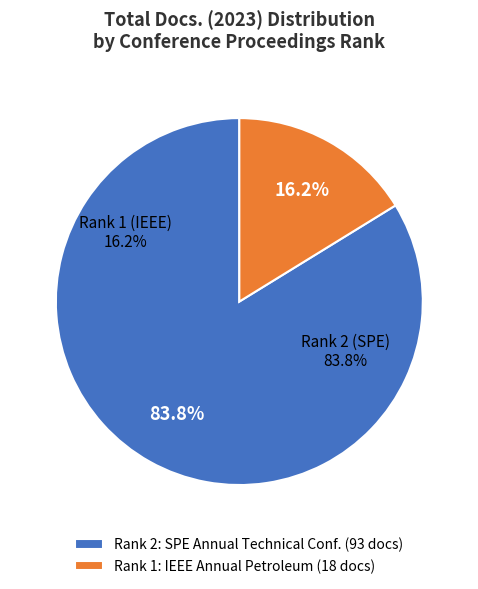

Count the number of slices in the pie.

2